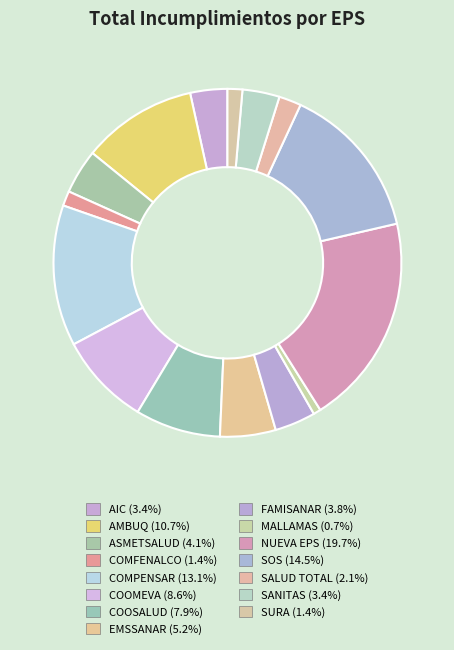

What is the ratio of the value at COOMEVA to the value at NUEVA EPS?

0.4